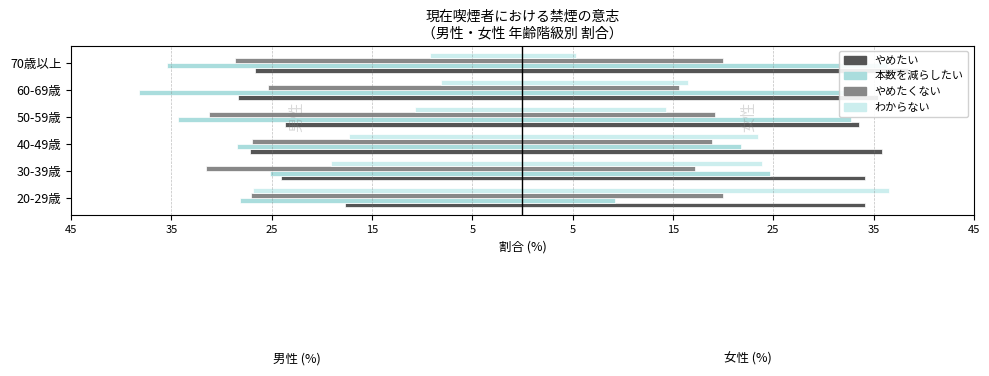

What is the difference between the maximum and second lowest values in the やめたい series?

9.5